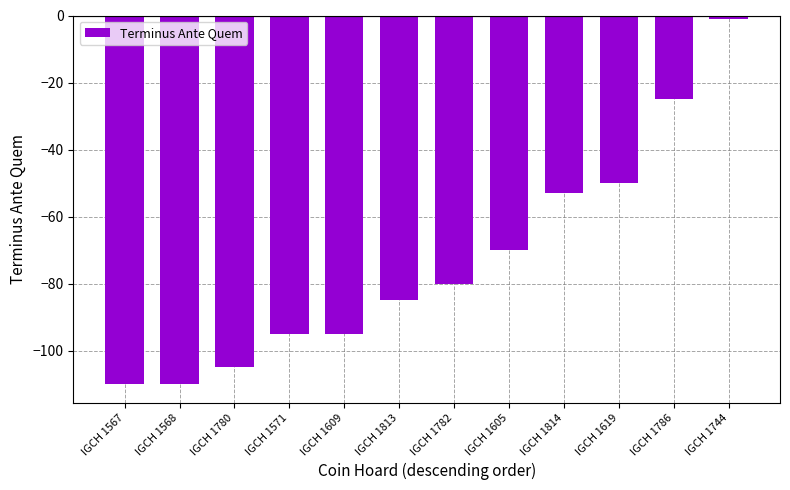

What is the sum of the values at IGCH 1814 and IGCH 1605?

-123